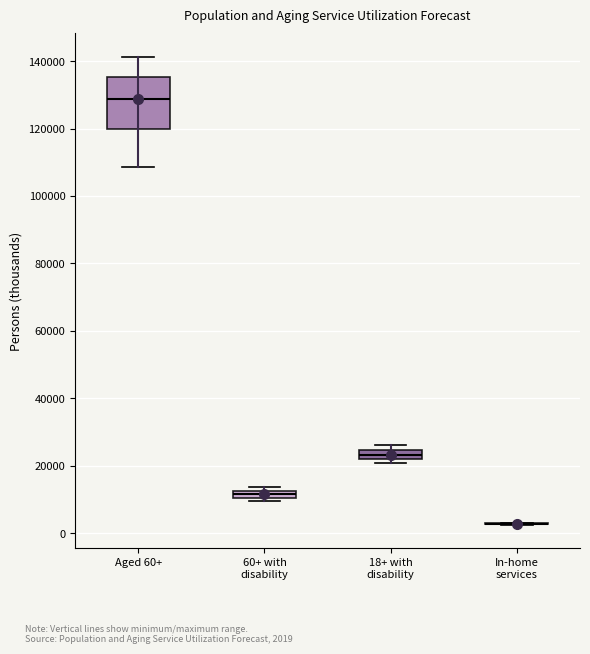

Where is the lower edge of the box for 18+ with disability on the y-axis? The values are not printed on the chart, so give them approximately, as read against the axis.

22000